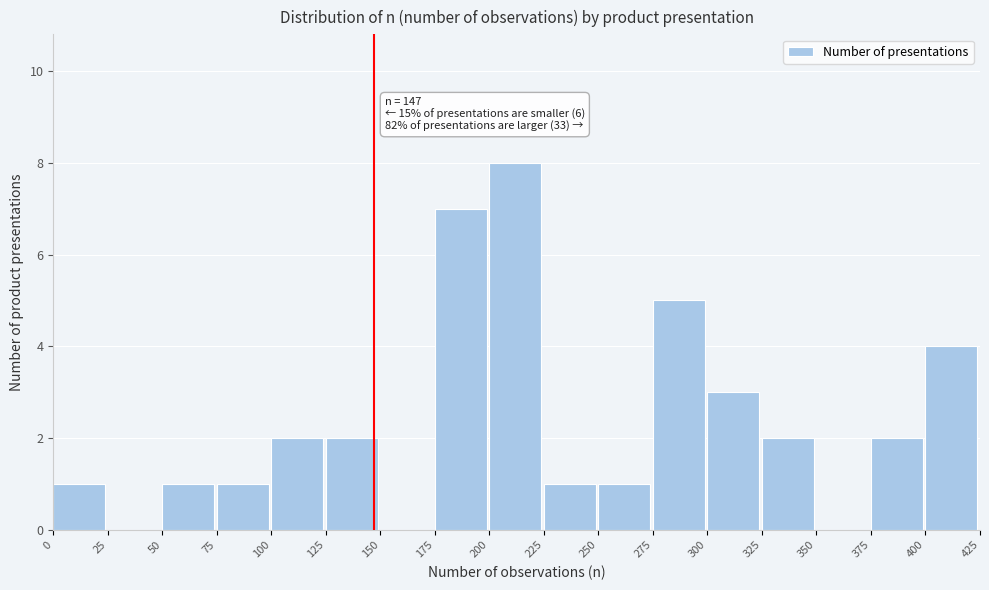

Over which range of the x-axis is the bar tallest?

200 to 225